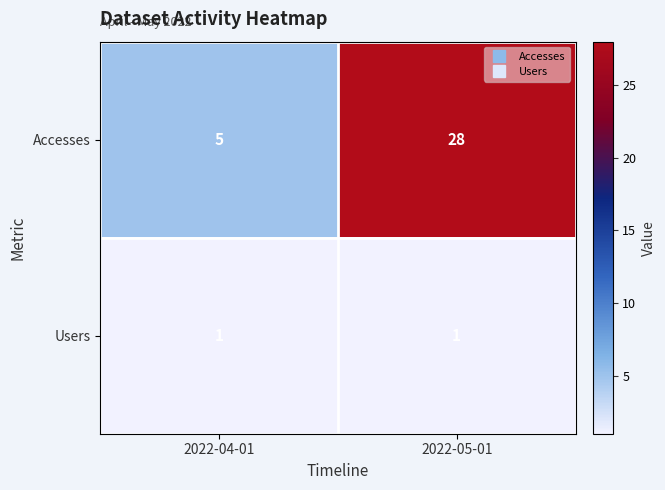

At which category is the sum across all series the highest?

2022-05-01